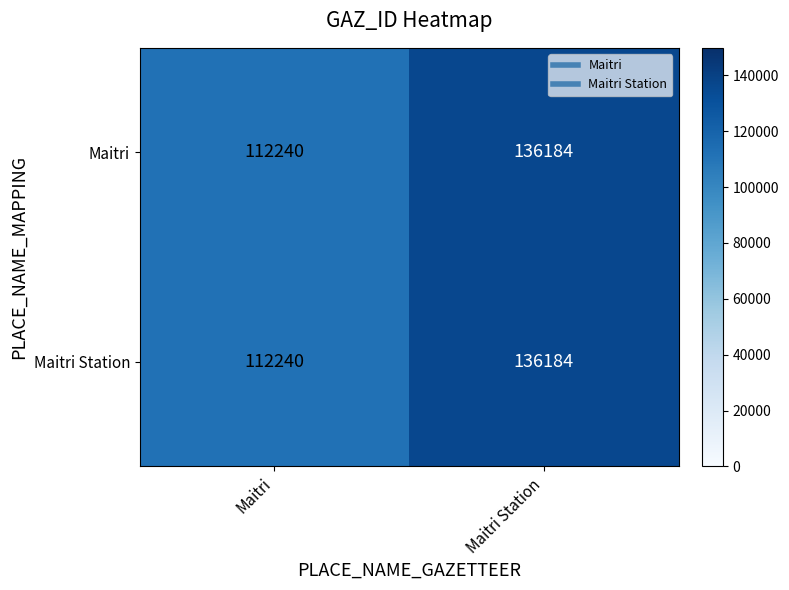

At how many categories does at least one series exceed 129419?

1